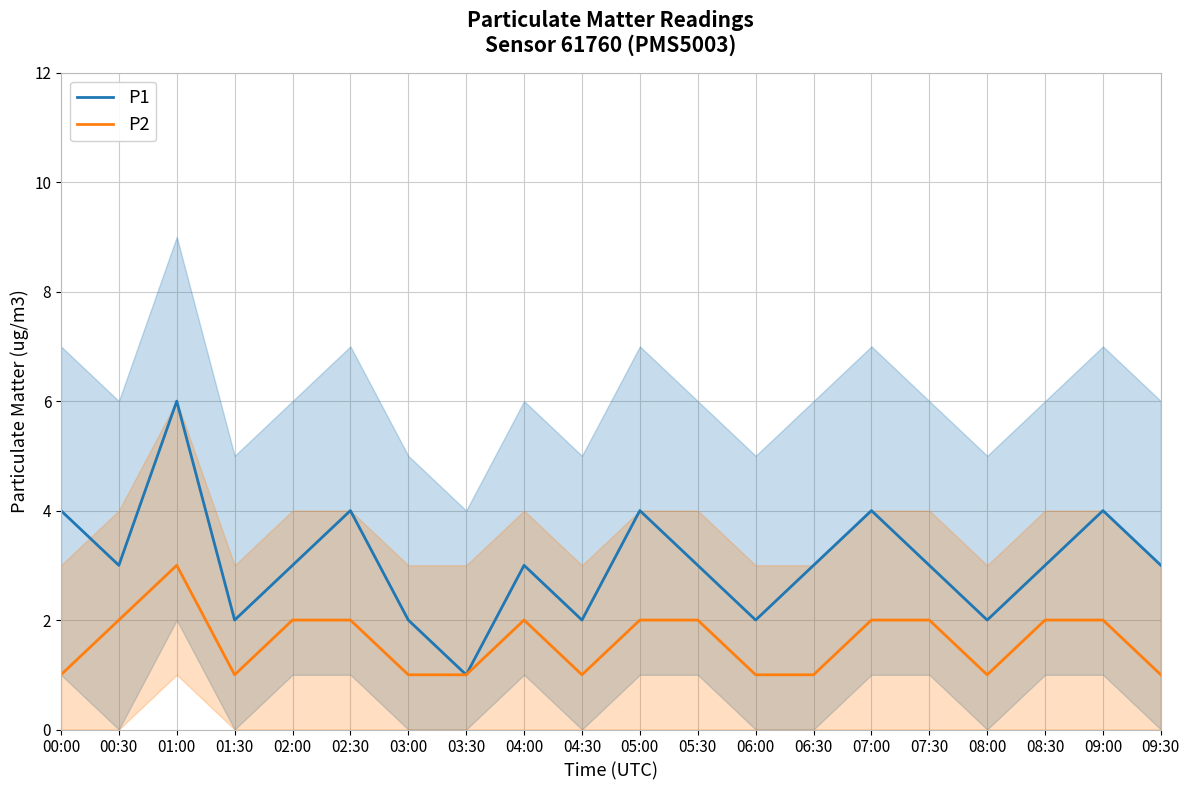

Reading right to left, what are all the values shown in this chart?

P1: 3	4	3	2	3	4	3	2	3	4	2	3	1	2	4	3	2	6	3	4
P2: 1	2	2	1	2	2	1	1	2	2	1	2	1	1	2	2	1	3	2	1